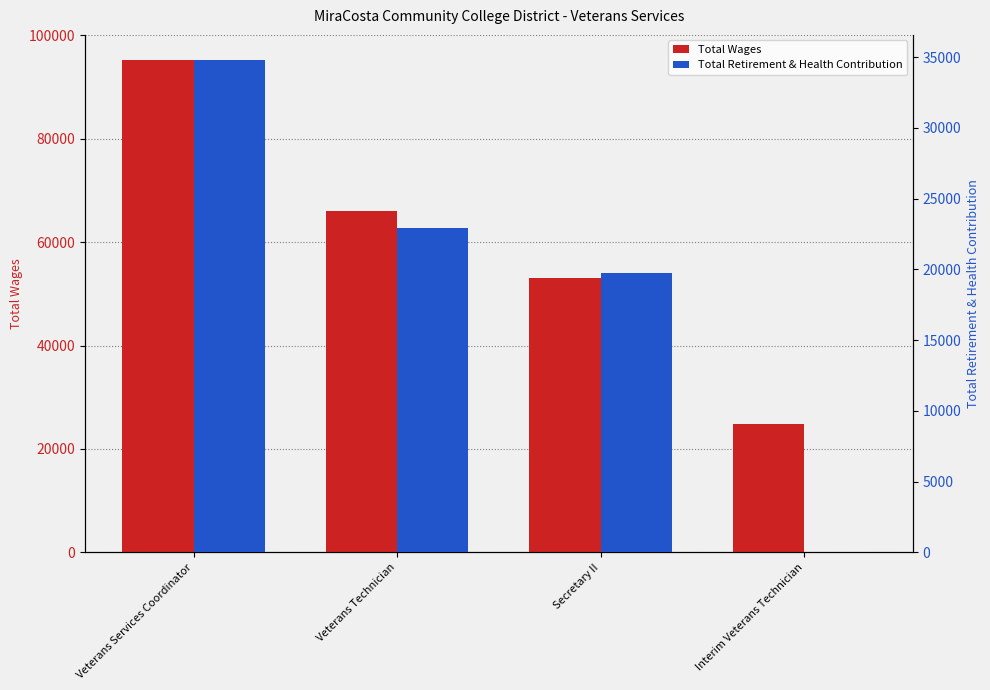

What is the label of the 2nd bar from the left?

Veterans Technician